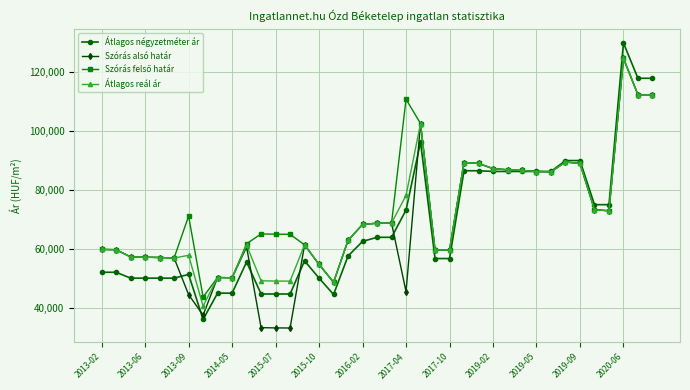

Which series has the largest range (max minus min)?

Átlagos négyzetméter ár